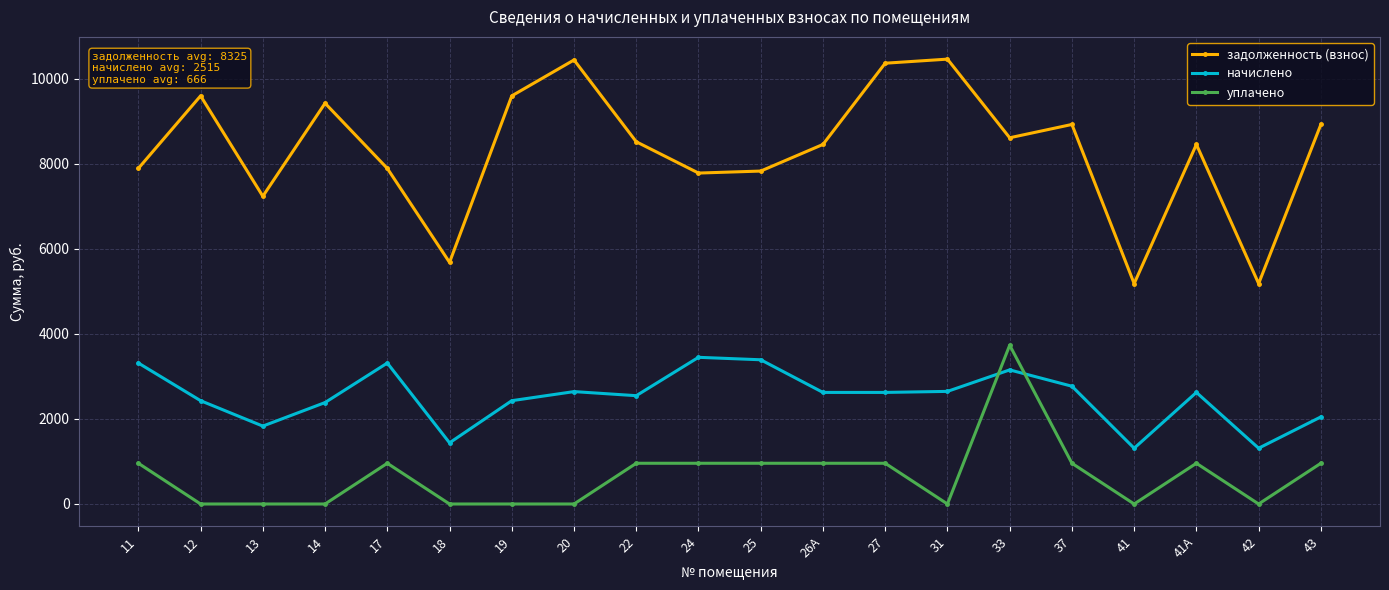

What value does the начислено series have at 43?

2048.4